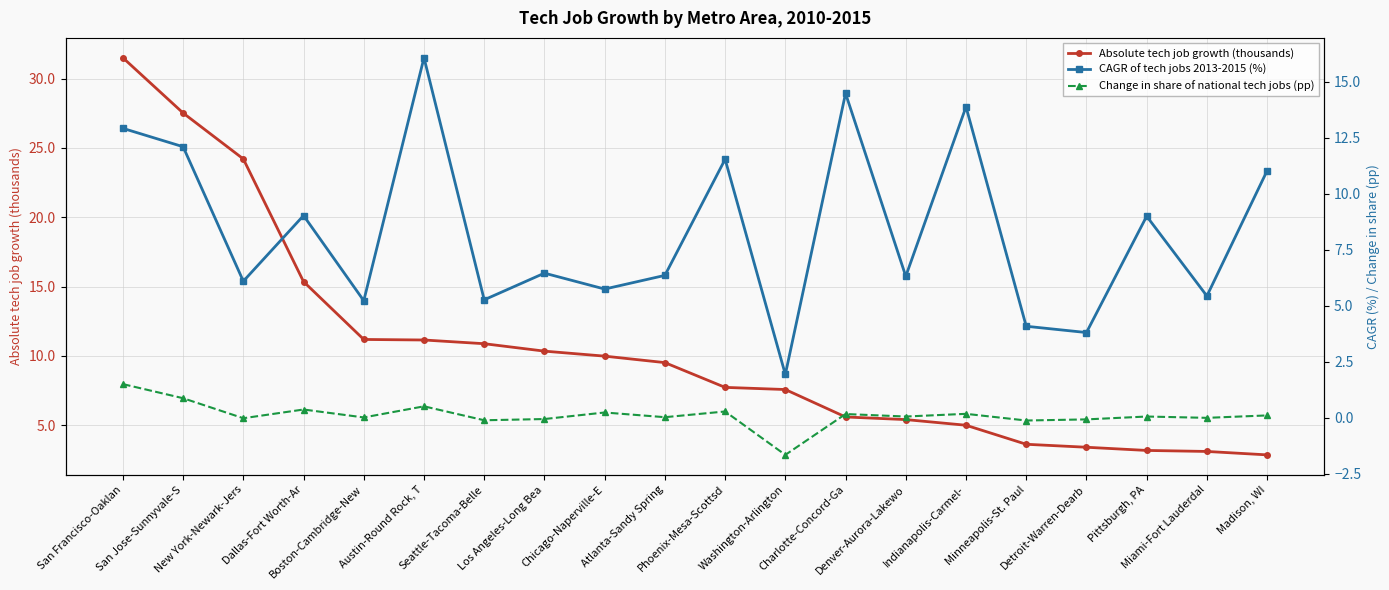

What is the average value of the CAGR of tech jobs 2013-2015 (%) series?

8.3